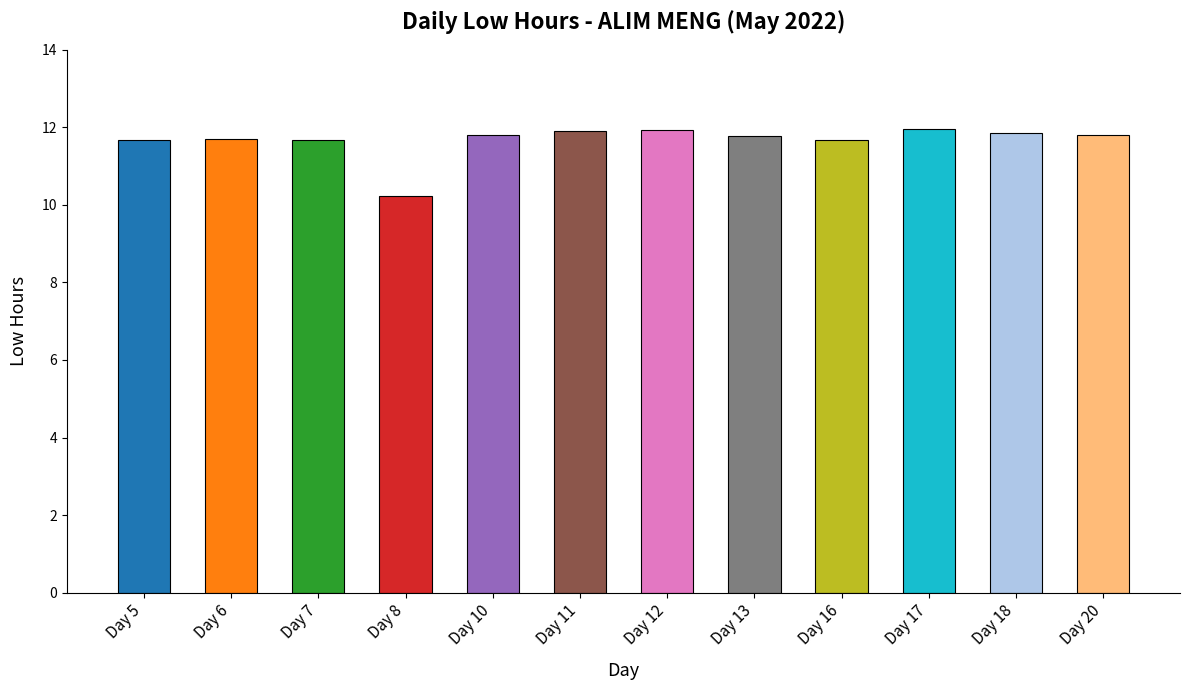

The chart shows a value of 11.8 at Day 10. True or false?

True